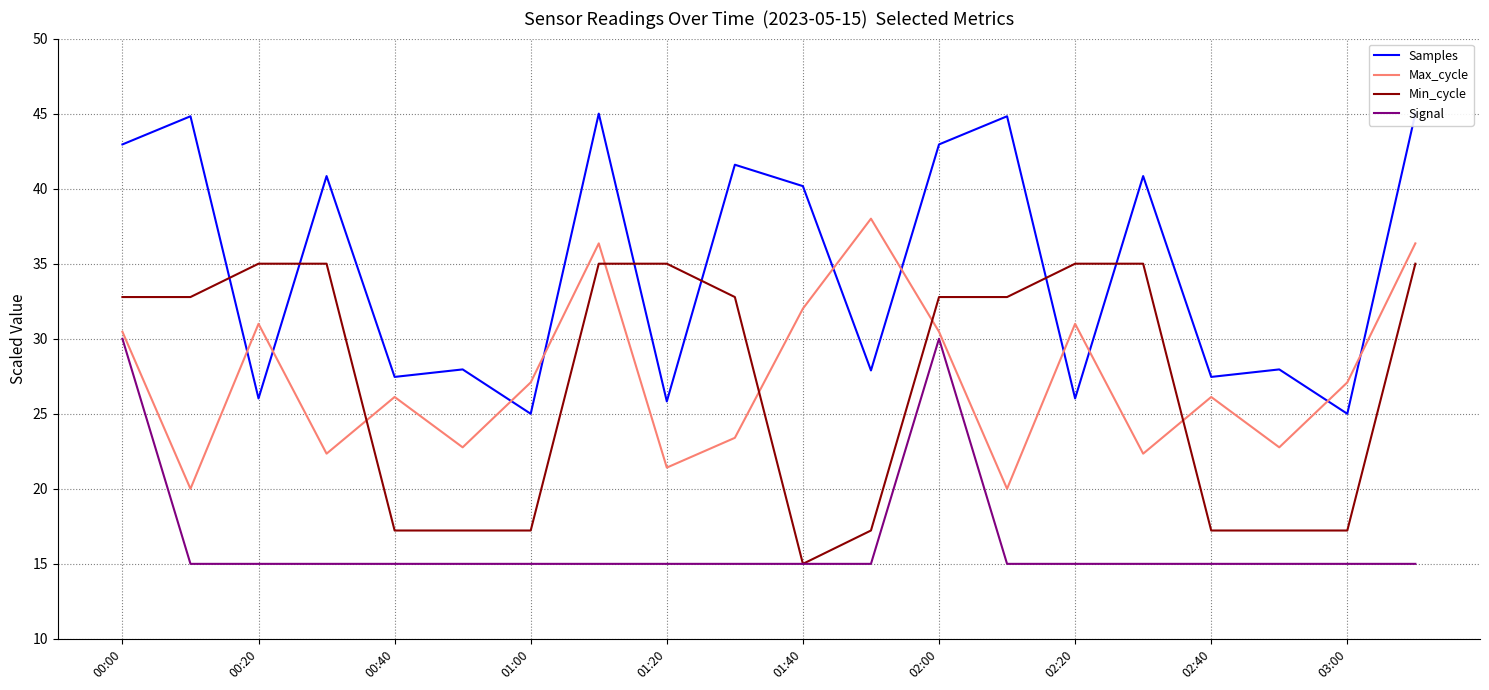

In Signal, how many points are higher than both neighbors (excluding endpoints)?

1